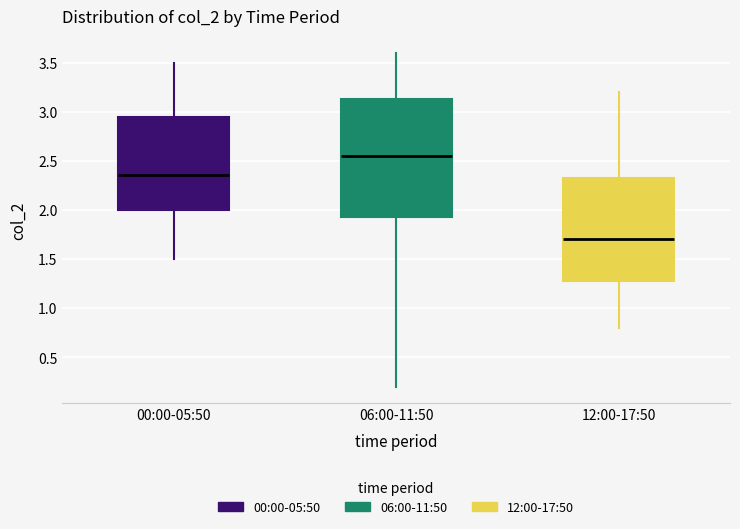

Reading left to right, read every box against the y-axis: the position of its median line, the range the box covers, and the ends of its whiskers. The values are not printed on the chart, so give them approximately, as read against the axis.

00:00-05:50: median 2.35, box 2.00 to 2.95, whiskers 1.50 to 3.50
06:00-11:50: median 2.55, box 1.95 to 3.15, whiskers 0.20 to 3.60
12:00-17:50: median 1.70, box 1.30 to 2.35, whiskers 0.80 to 3.20